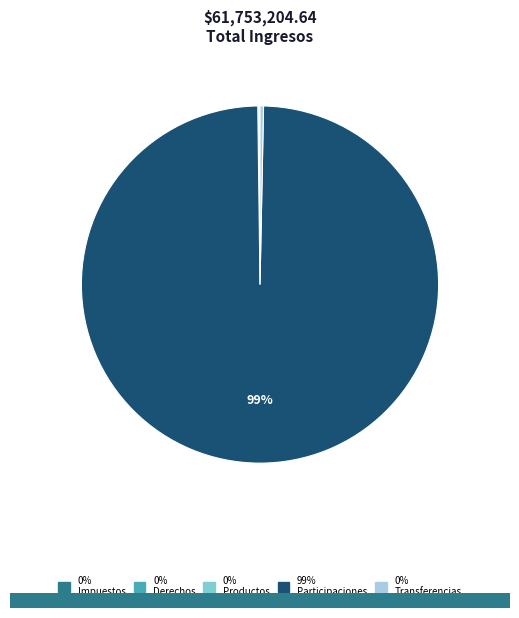

Is Participaciones, Aportaciones, Convenios the majority of the pie?

Yes